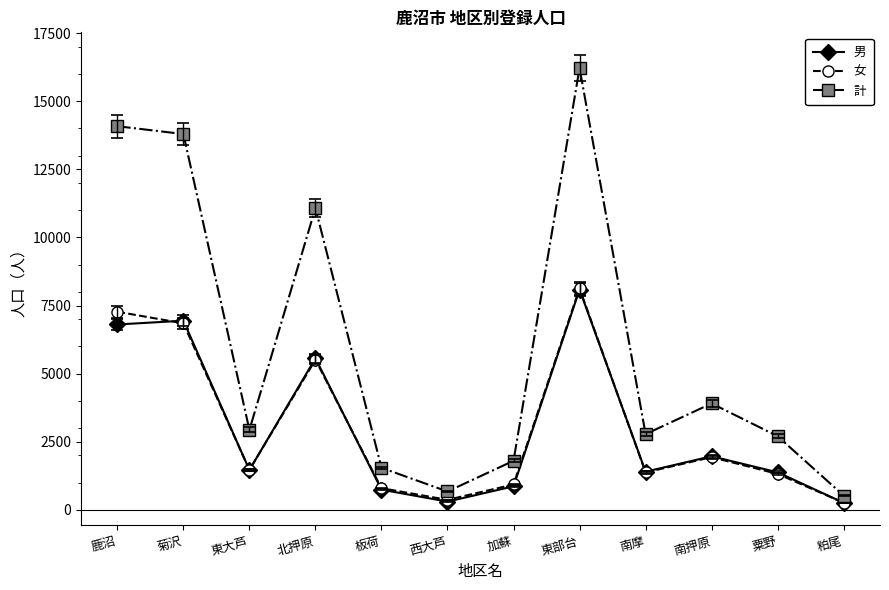

What is the approximate value of 男 at 北押原, to the nearest 100?

5600